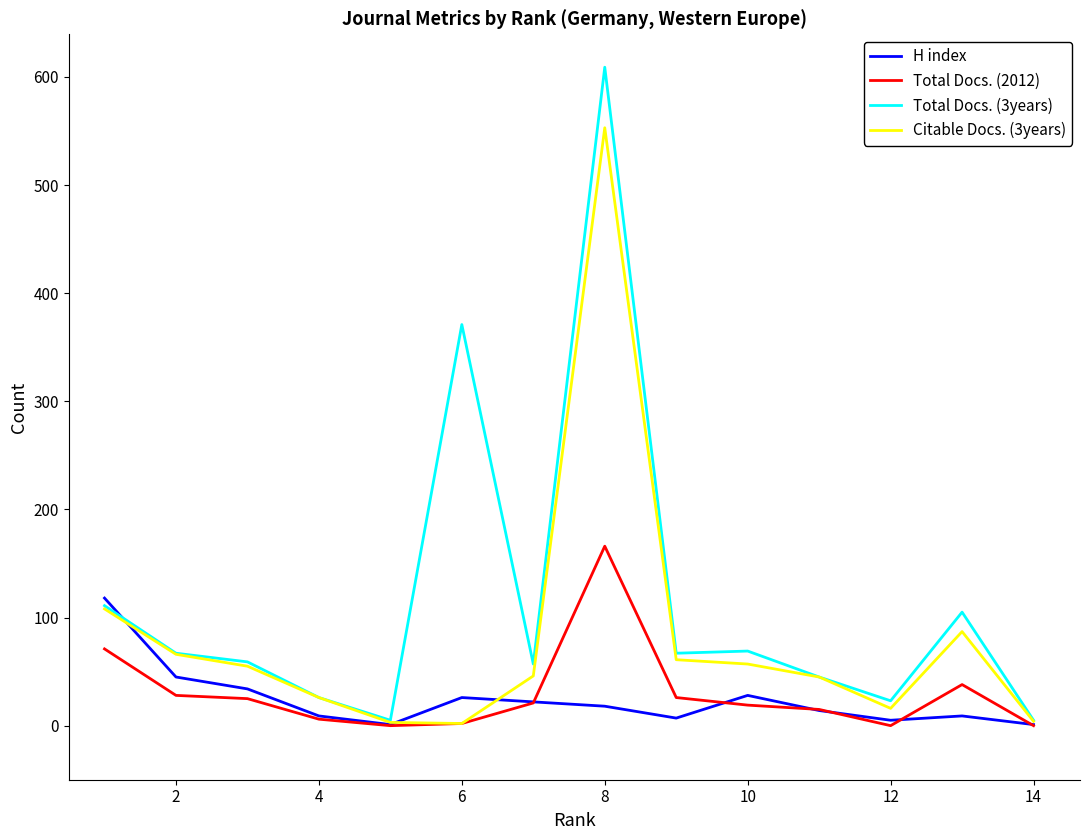

What is the greatest value displayed?

609